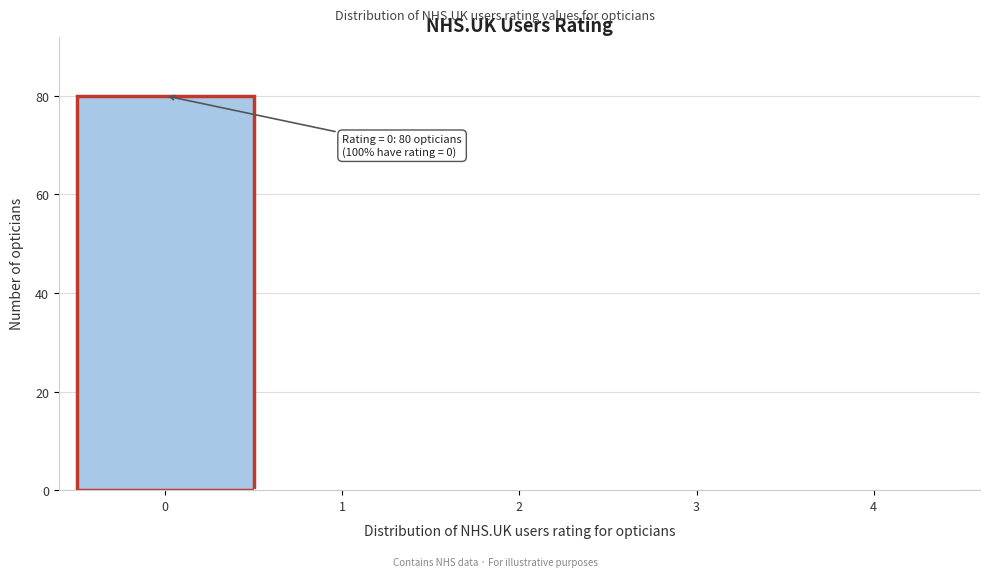

Reading left to right, extract all data points from this chart.

0=80	1=0	2=0	3=0	4=0